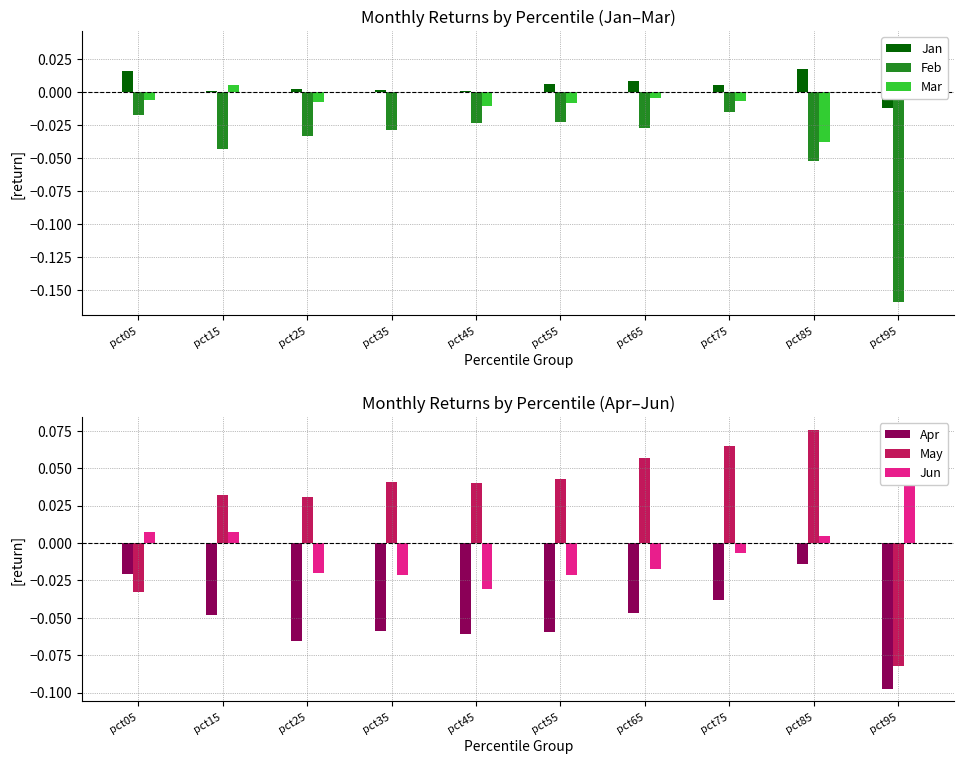

How many negative values does the Jun series have?

6